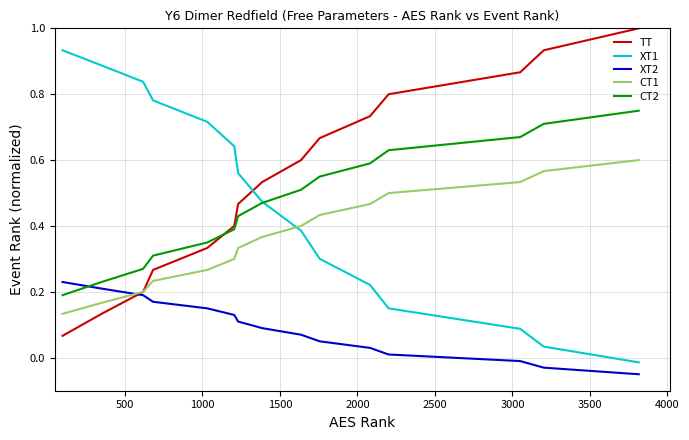

How many lines are shown in the chart?

5